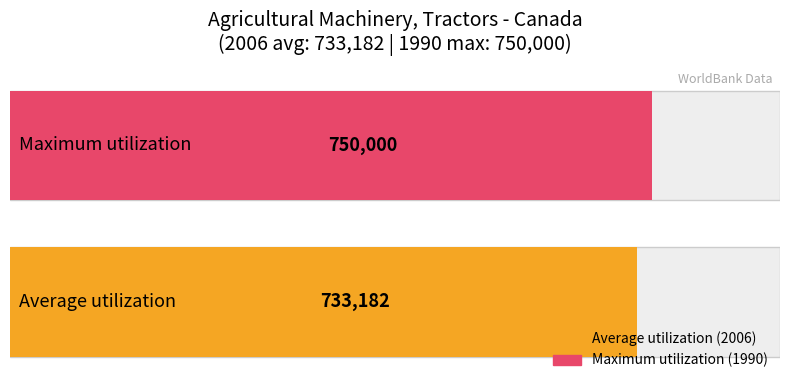

What are all the series names shown in the legend?

Average utilization, Maximum utilization